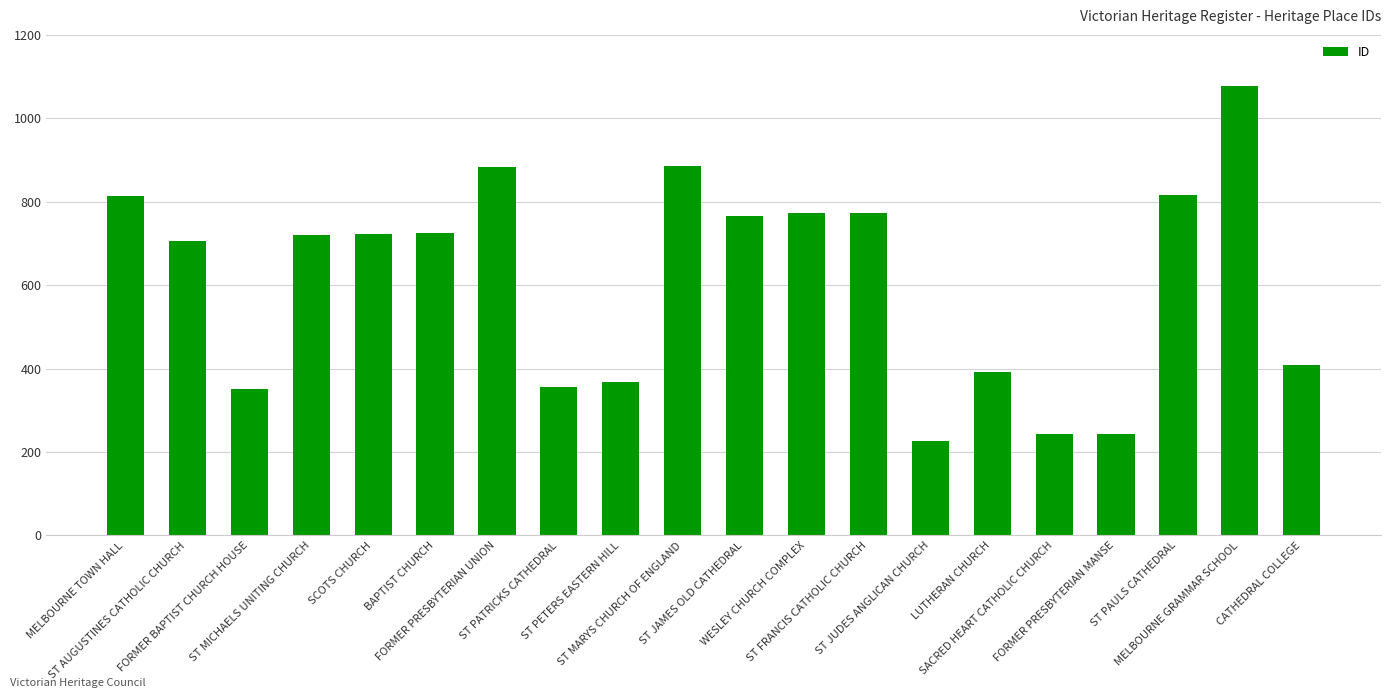

What is the average value?

613